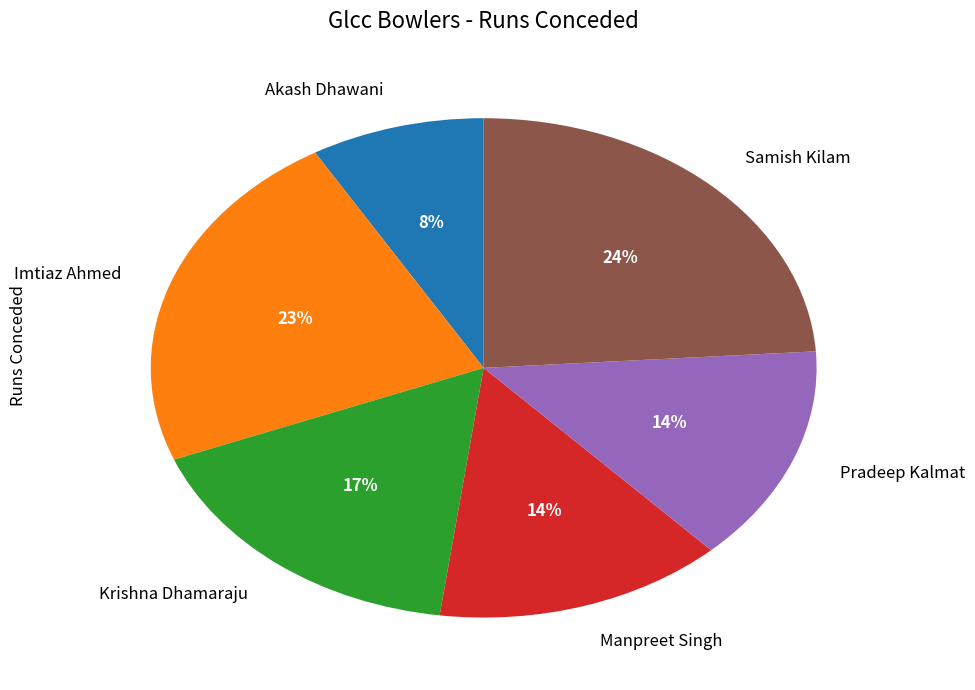

Is there a majority slice in this chart?

No